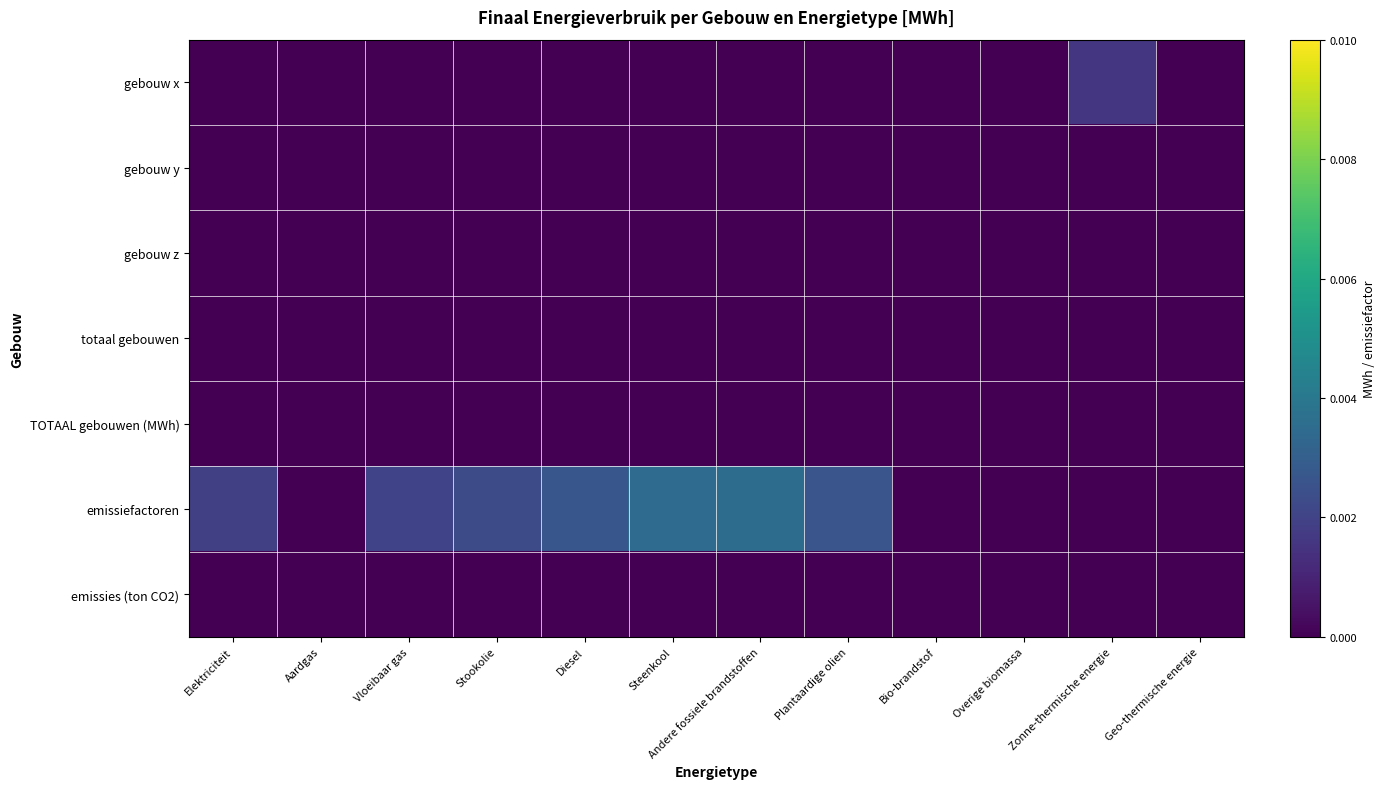

Reading left to right, transcribe all the data shown in this chart.

gebouw x: Elektriciteit=0.0	Aardgas=0.0	Vloeibaar gas=0.0	Stookolie=0.0	Diesel=0.0	Steenkool=0.0	Andere fossiele brandstoffen=0.0	Plantaardige olien=0.0	Bio-brandstof=0.0	Overige biomassa=0.0	Zonne-thermische energie=0.0	Geo-thermische energie=0.0
gebouw y: Elektriciteit=0.0	Aardgas=0.0	Vloeibaar gas=0.0	Stookolie=0.0	Diesel=0.0	Steenkool=0.0	Andere fossiele brandstoffen=0.0	Plantaardige olien=0.0	Bio-brandstof=0.0	Overige biomassa=0.0	Zonne-thermische energie=0.0	Geo-thermische energie=0.0
gebouw z: Elektriciteit=0.0	Aardgas=0.0	Vloeibaar gas=0.0	Stookolie=0.0	Diesel=0.0	Steenkool=0.0	Andere fossiele brandstoffen=0.0	Plantaardige olien=0.0	Bio-brandstof=0.0	Overige biomassa=0.0	Zonne-thermische energie=0.0	Geo-thermische energie=0.0
totaal gebouwen: Elektriciteit=0.0	Aardgas=0.0	Vloeibaar gas=0.0	Stookolie=0.0	Diesel=0.0	Steenkool=0.0	Andere fossiele brandstoffen=0.0	Plantaardige olien=0.0	Bio-brandstof=0.0	Overige biomassa=0.0	Zonne-thermische energie=0.0	Geo-thermische energie=0.0
TOTAAL gebouwen (MWh): Elektriciteit=0.0	Aardgas=0.0	Vloeibaar gas=0.0	Stookolie=0.0	Diesel=0.0	Steenkool=0.0	Andere fossiele brandstoffen=0.0	Plantaardige olien=0.0	Bio-brandstof=0.0	Overige biomassa=0.0	Zonne-thermische energie=0.0	Geo-thermische energie=0.0
emissiefactoren: Elektriciteit=0.0	Aardgas=0.0	Vloeibaar gas=0.0	Stookolie=0.0	Diesel=0.0	Steenkool=0.0	Andere fossiele brandstoffen=0.0	Plantaardige olien=0.0	Bio-brandstof=0.0	Overige biomassa=0.0	Zonne-thermische energie=0.0	Geo-thermische energie=0.0
emissies (ton CO2): Elektriciteit=0.0	Aardgas=0.0	Vloeibaar gas=0.0	Stookolie=0.0	Diesel=0.0	Steenkool=0.0	Andere fossiele brandstoffen=0.0	Plantaardige olien=0.0	Bio-brandstof=0.0	Overige biomassa=0.0	Zonne-thermische energie=0.0	Geo-thermische energie=0.0